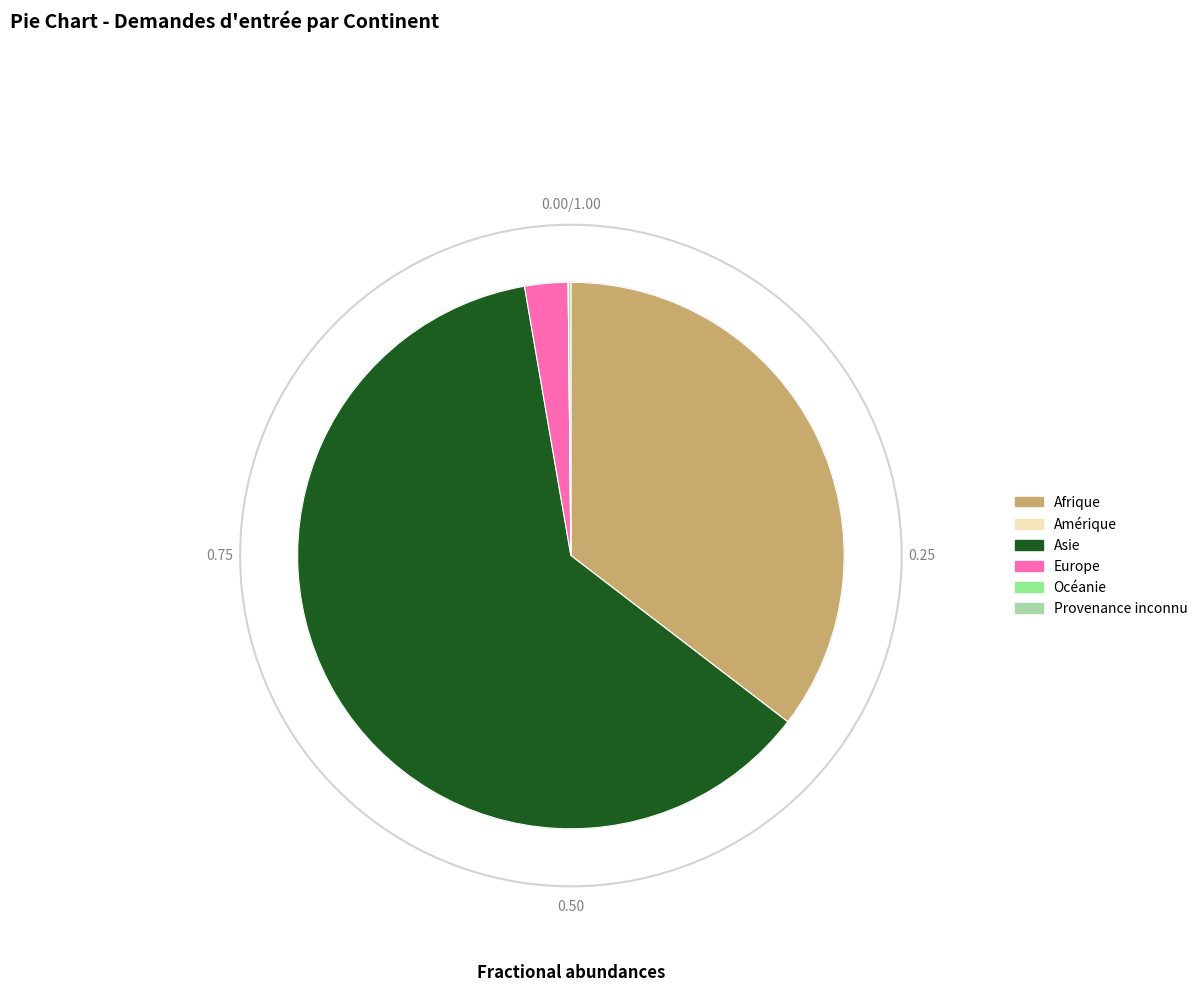

What is the largest slice in the pie chart?

Asie